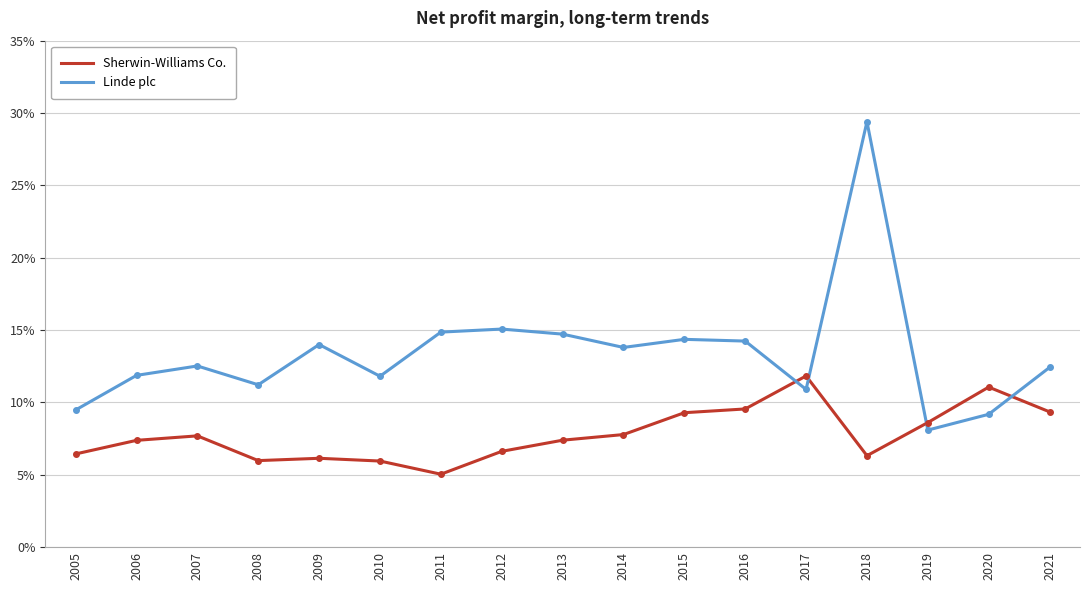

What are all the series names shown in the legend?

Sherwin-Williams Co., Linde plc